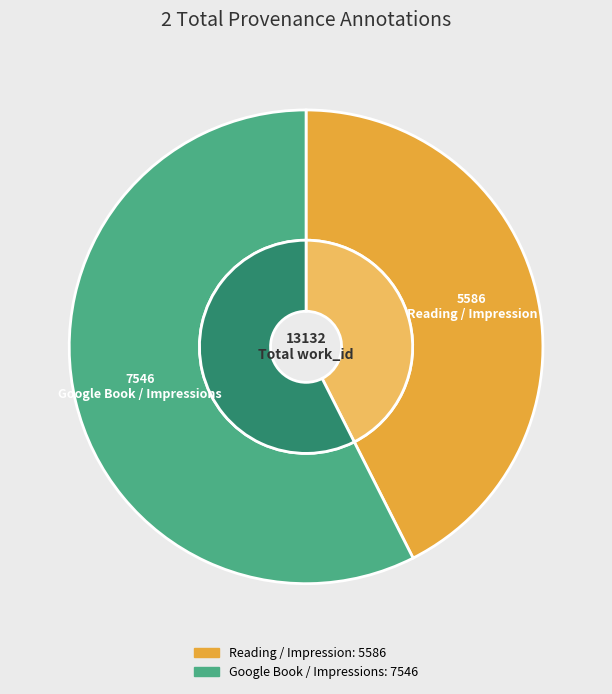

To the nearest percent, what portion does Reading / Impression represent?

43%